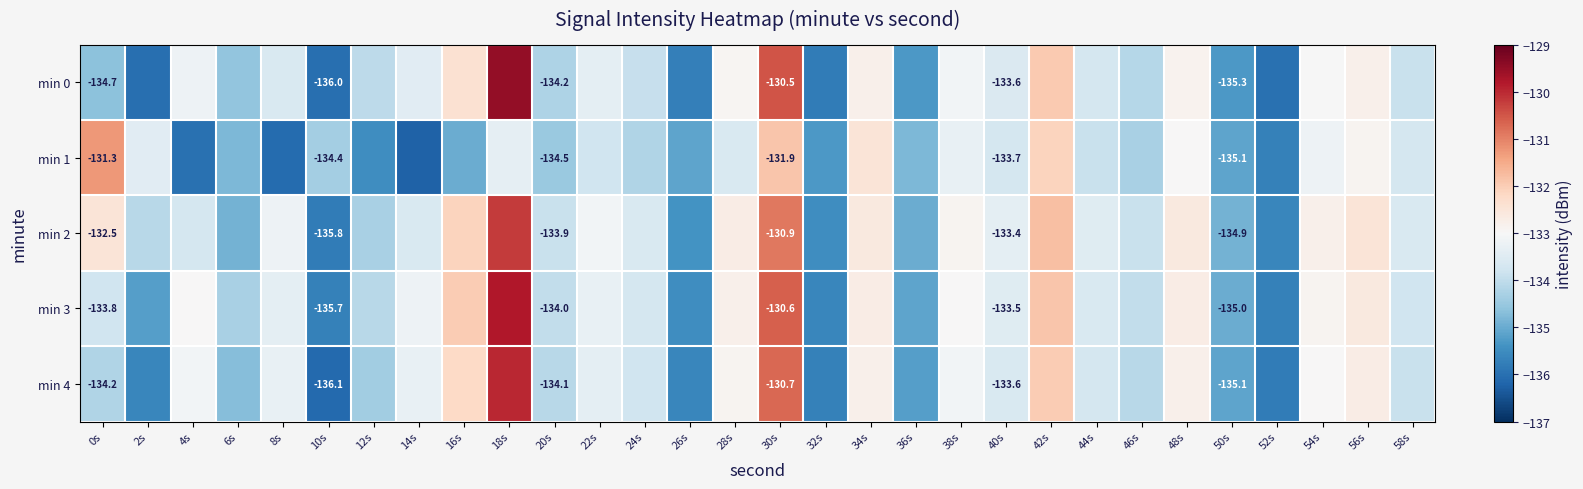

The value of min 3 at 20s is -134.0. True or false?

True